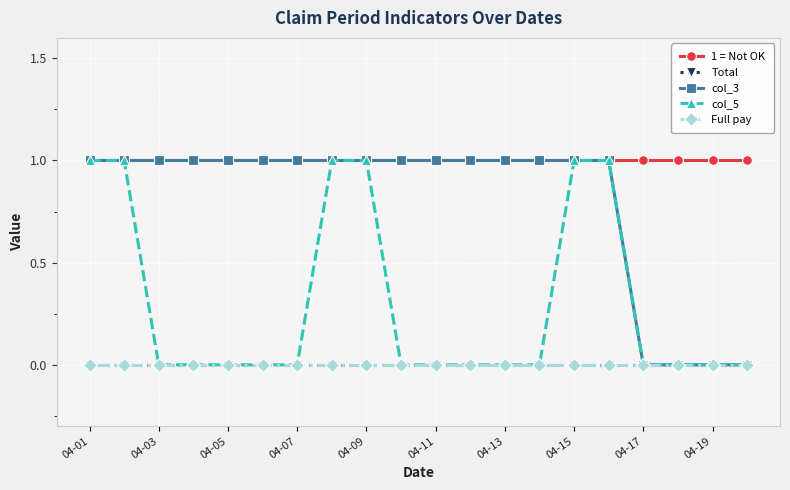

At how many categories does at least one series exceed 0?

20